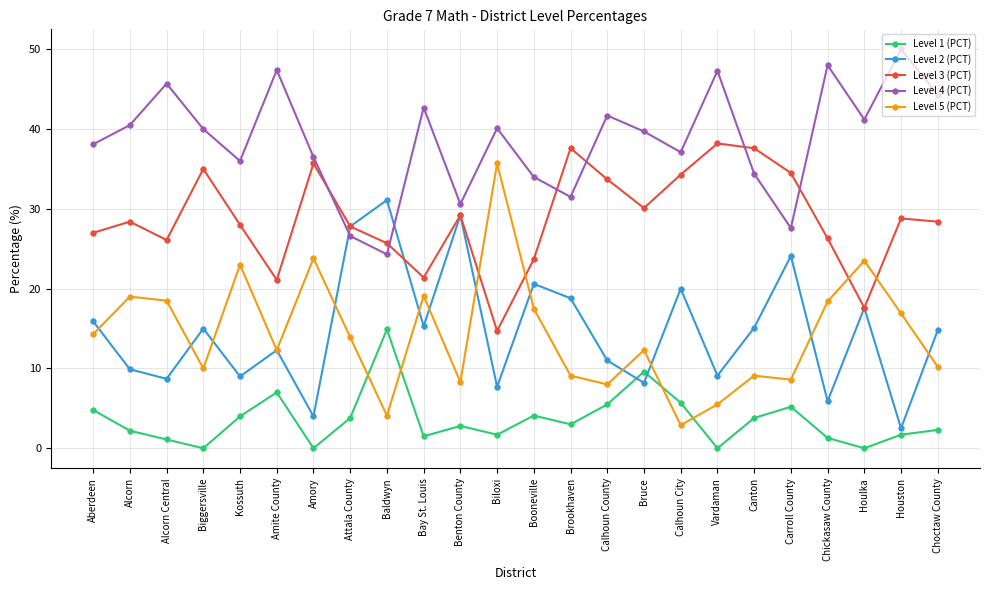

Which series has the largest range (max minus min)?

Level 5 (PCT)